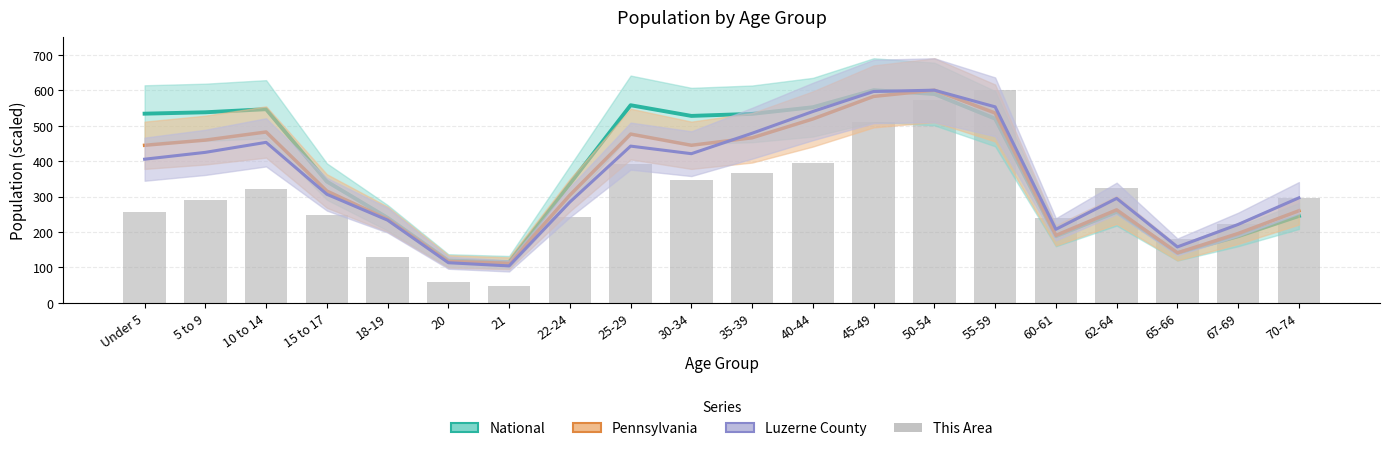

The value at 20 is 85.6. True or false?

False